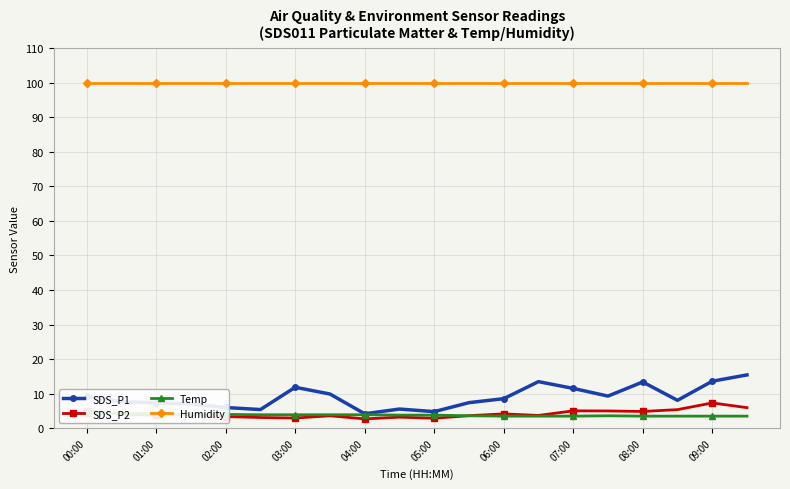

True or false: Humidity has more than 2 points higher than both neighbors.

False